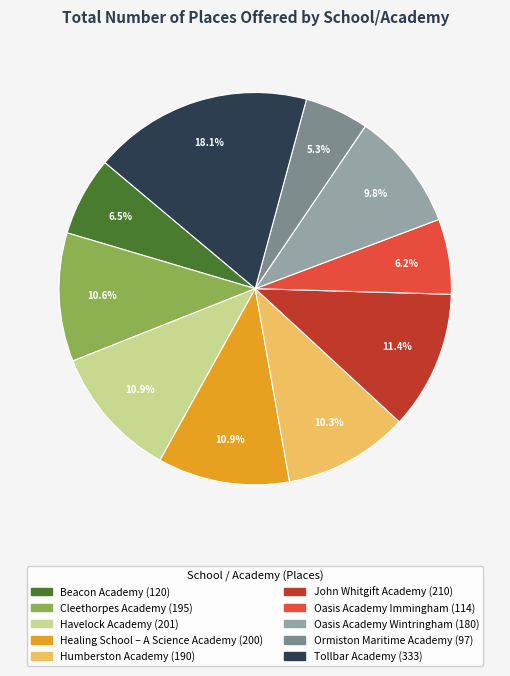

The Tollbar Academy slice represents 18% of the pie. True or false?

True